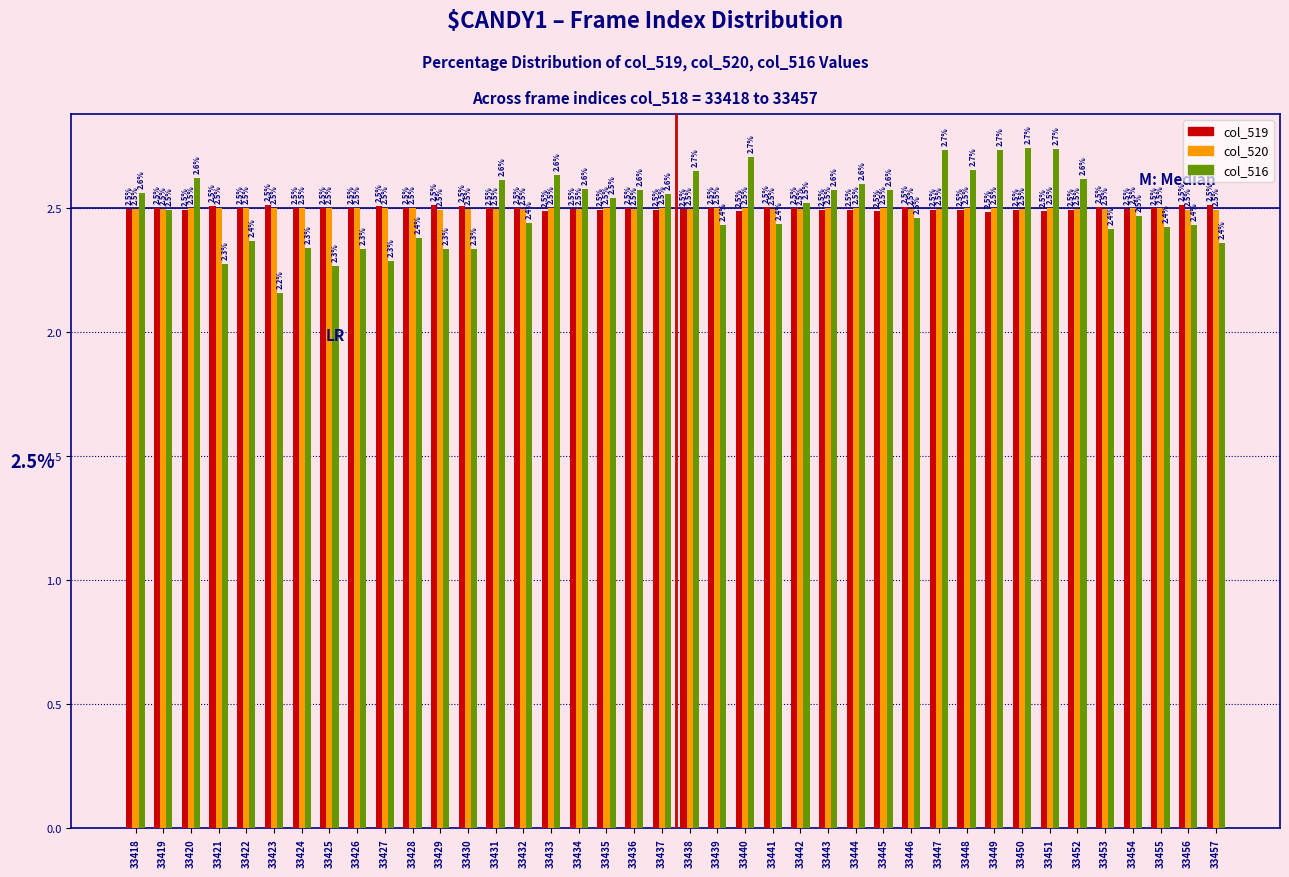

Reading left to right, what are all the values shown in this chart?

col_519: 2.5	2.5	2.5	2.5	2.5	2.5	2.5	2.5	2.5	2.5	2.5	2.5	2.5	2.5	2.5	2.5	2.5	2.5	2.5	2.5	2.5	2.5	2.5	2.5	2.5	2.5	2.5	2.5	2.5	2.5	2.5	2.5	2.5	2.5	2.5	2.5	2.5	2.5	2.5	2.5
col_520: 2.5	2.5	2.5	2.5	2.5	2.5	2.5	2.5	2.5	2.5	2.5	2.5	2.5	2.5	2.5	2.5	2.5	2.5	2.5	2.5	2.5	2.5	2.5	2.5	2.5	2.5	2.5	2.5	2.5	2.5	2.5	2.5	2.5	2.5	2.5	2.5	2.5	2.5	2.5	2.5
col_516: 2.6	2.5	2.6	2.3	2.4	2.2	2.3	2.3	2.3	2.3	2.4	2.3	2.3	2.6	2.4	2.6	2.6	2.5	2.6	2.6	2.7	2.4	2.7	2.4	2.5	2.6	2.6	2.6	2.5	2.7	2.7	2.7	2.7	2.7	2.6	2.4	2.5	2.4	2.4	2.4